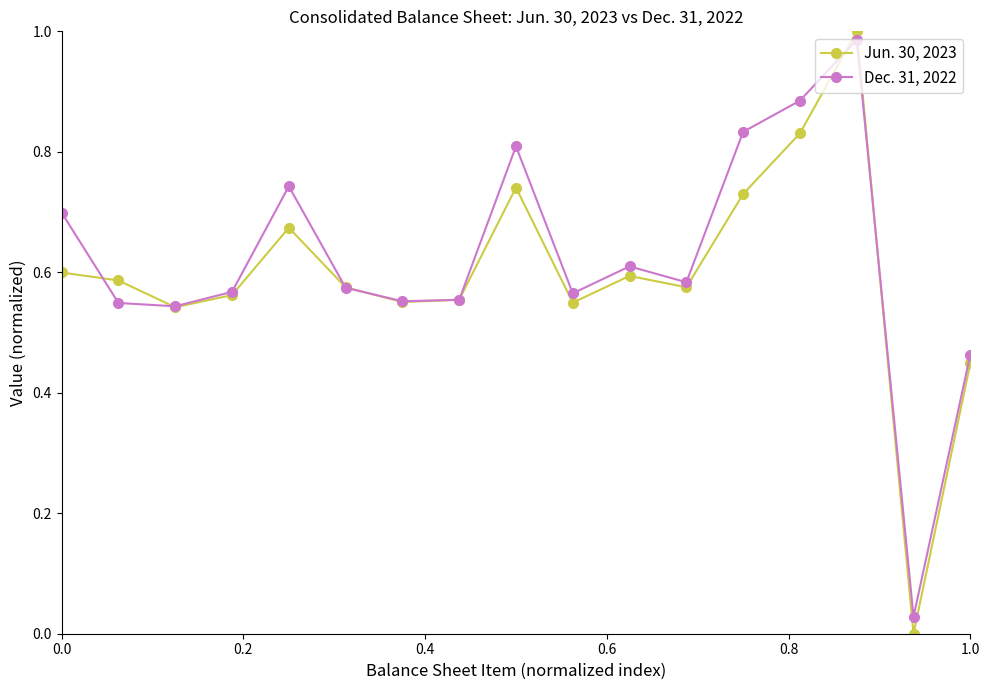

What are all the series names shown in the legend?

Jun. 30, 2023, Dec. 31, 2022